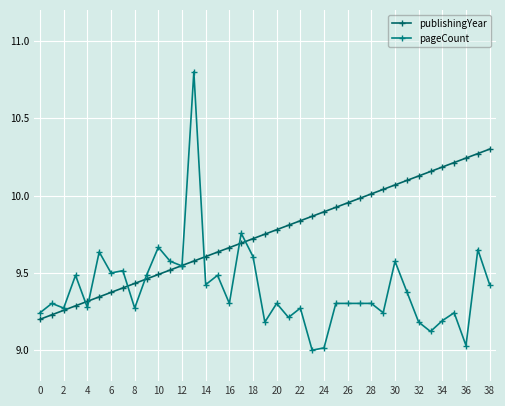

Is this an area chart (filled region under the line)?

No